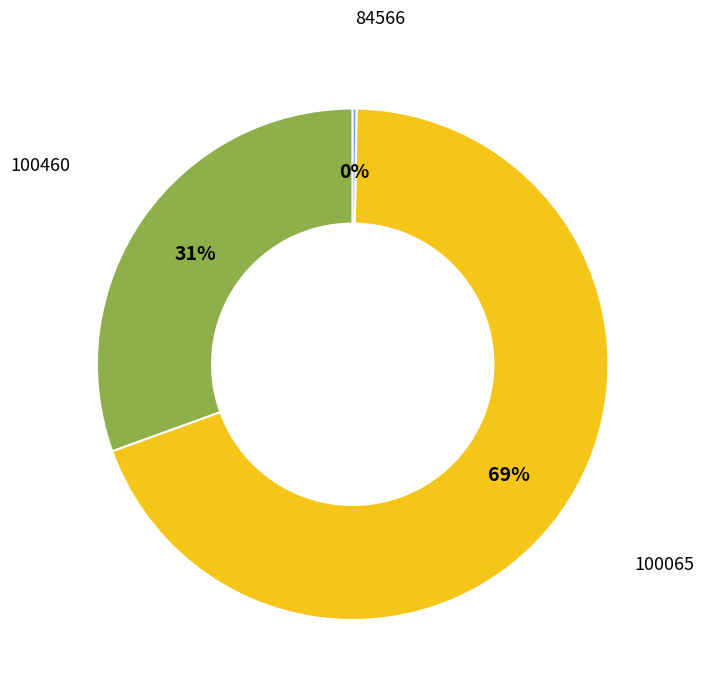

To the nearest percent, what is the difference between the largest and smallest slice percentages?

69%